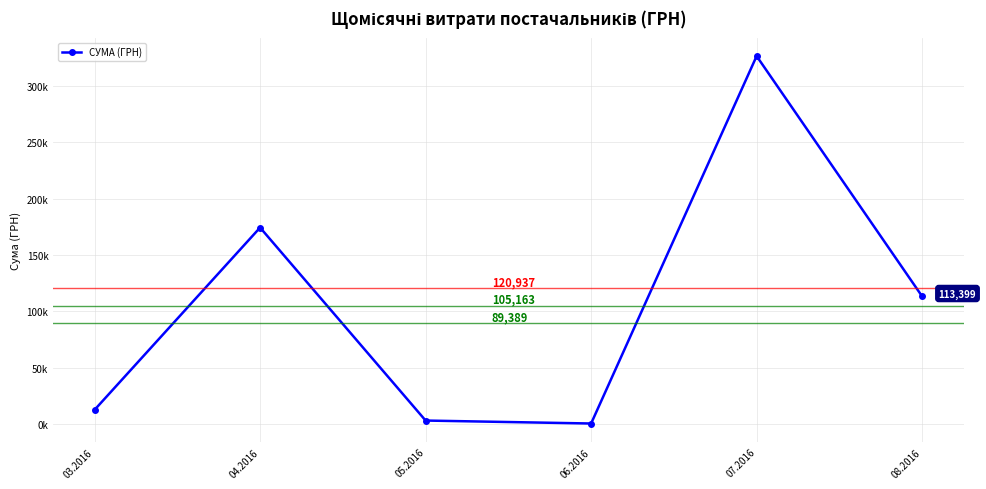

What is the sum of the values at 04.2016 and 06.2016?

175034.8